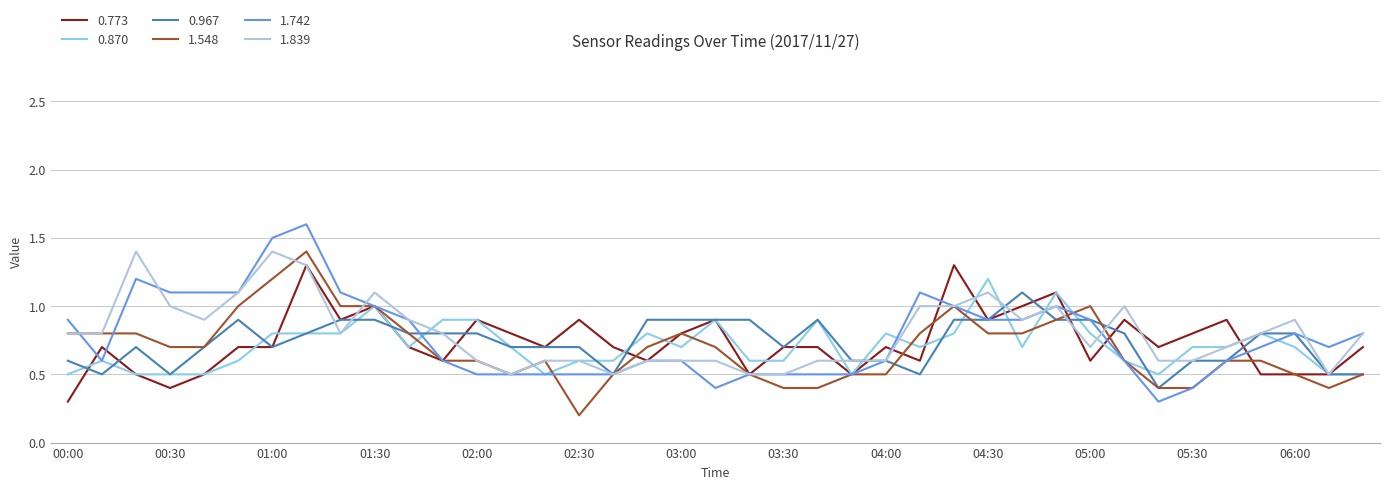

What is the greatest value displayed?

1.6